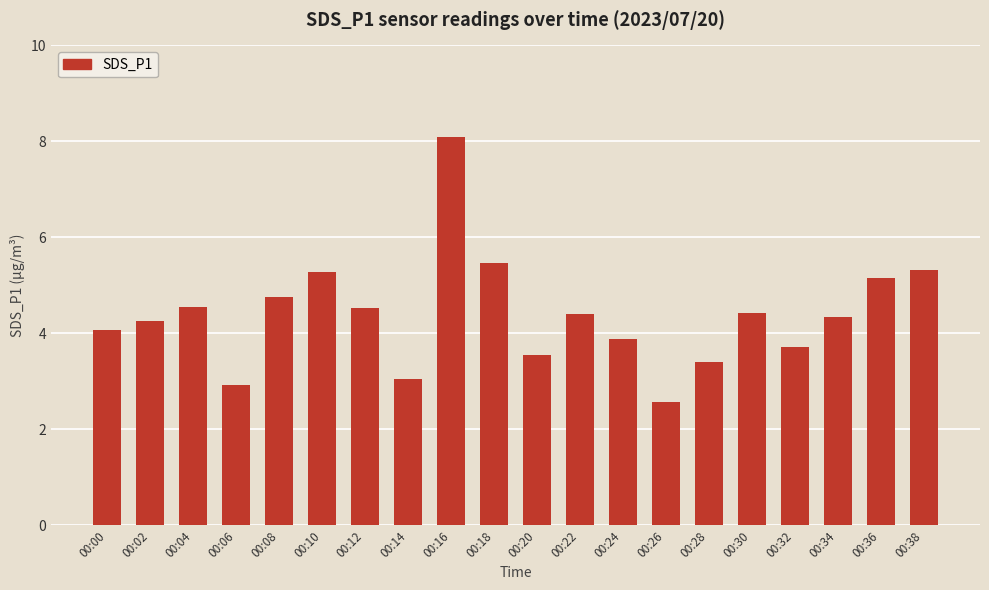

What is the minimum value shown in the chart?

2.6